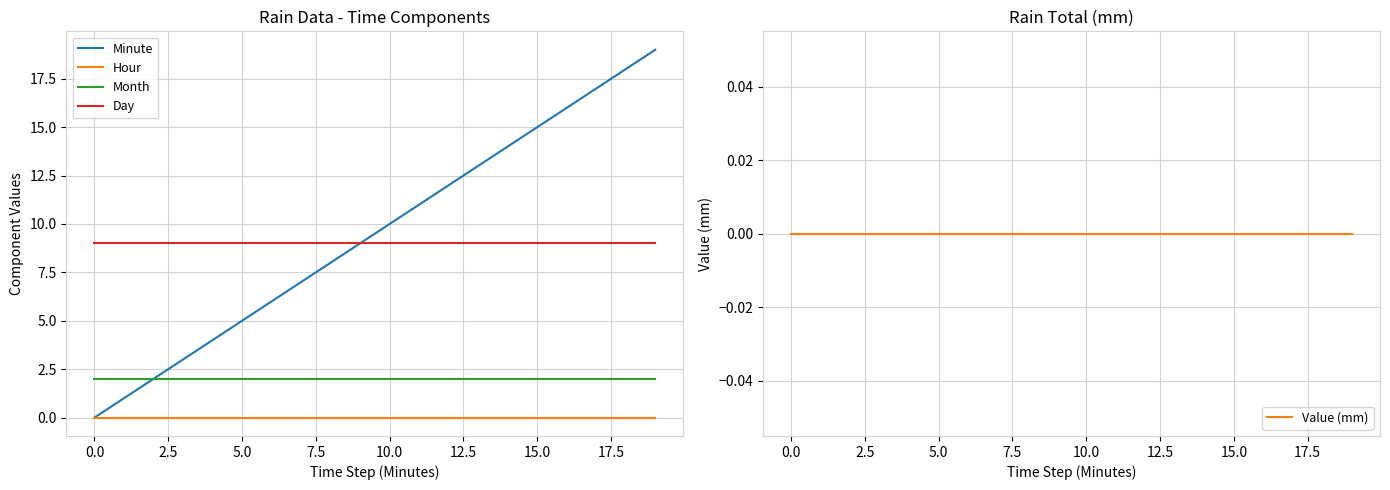

The Minute series shows 24 at 15.0. True or false?

False